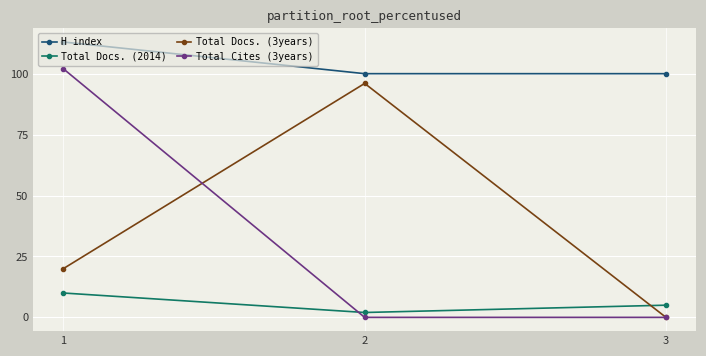

What is the difference between the Total Docs. (3years) values at 3 and 1?

20